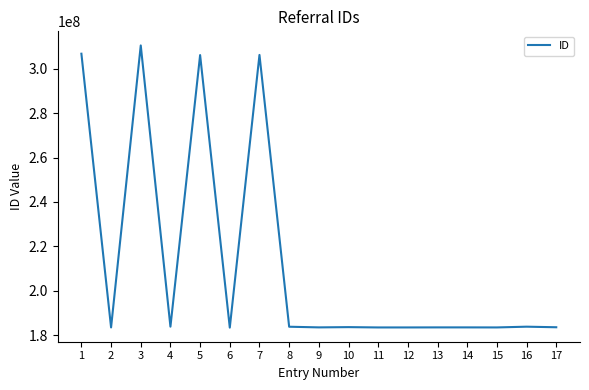

The value at 12 is 66067271. True or false?

False